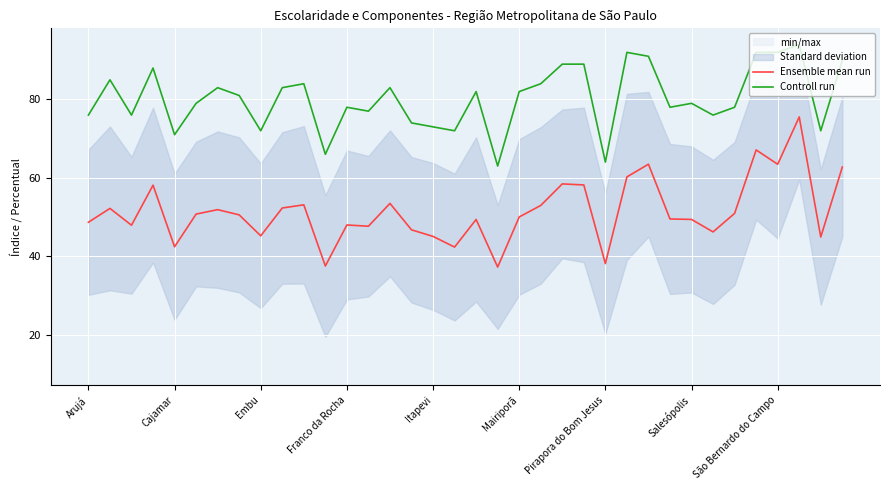

What is the maximum value for Ensemble mean run?

75.5